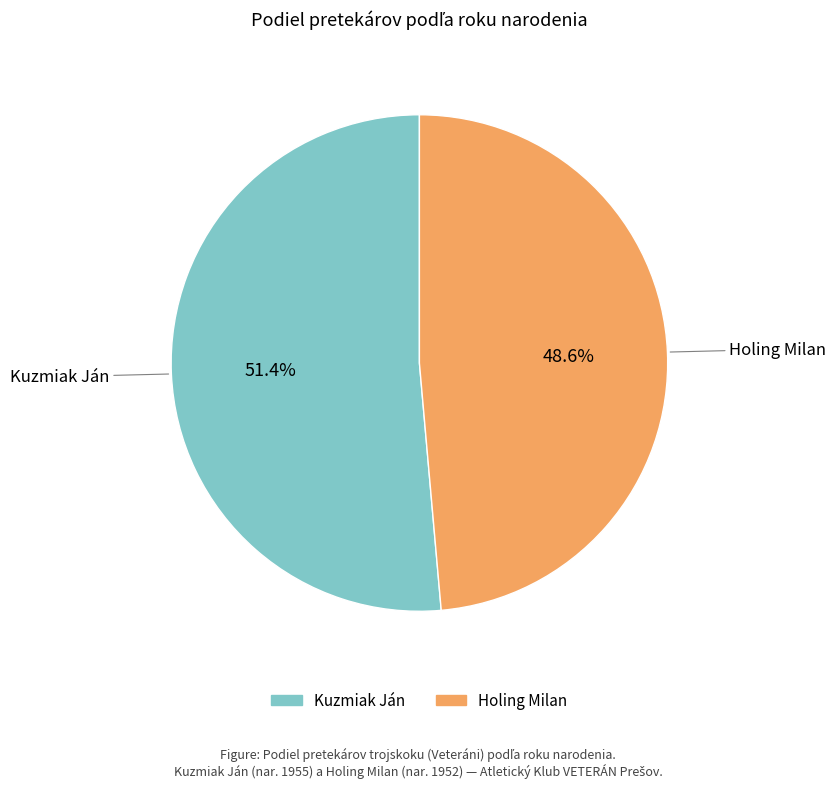

Is it true that Kuzmiak Ján is 51% of the pie?

True